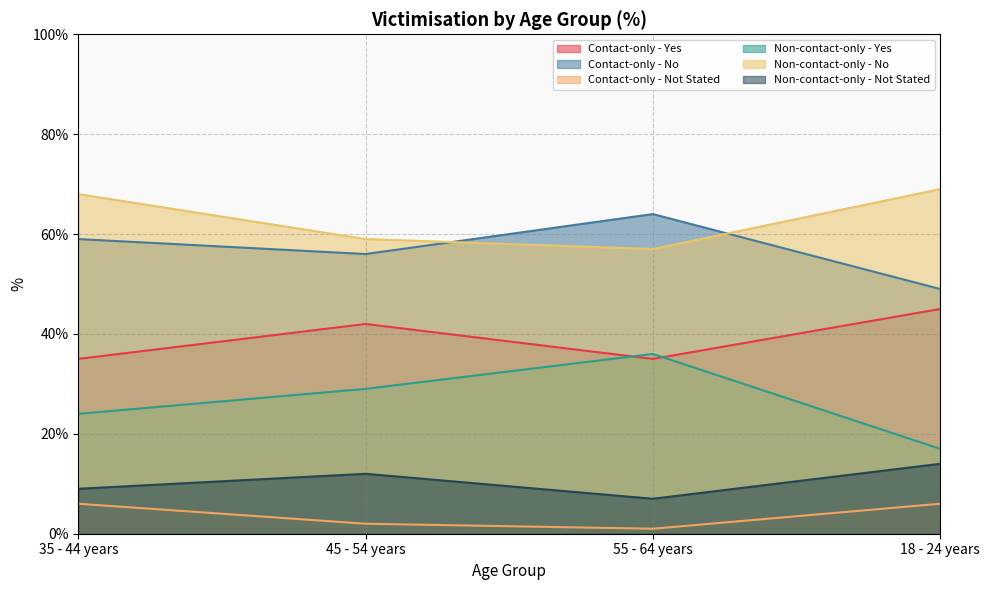

How many data points in Contact-only - Yes are above 42?

1